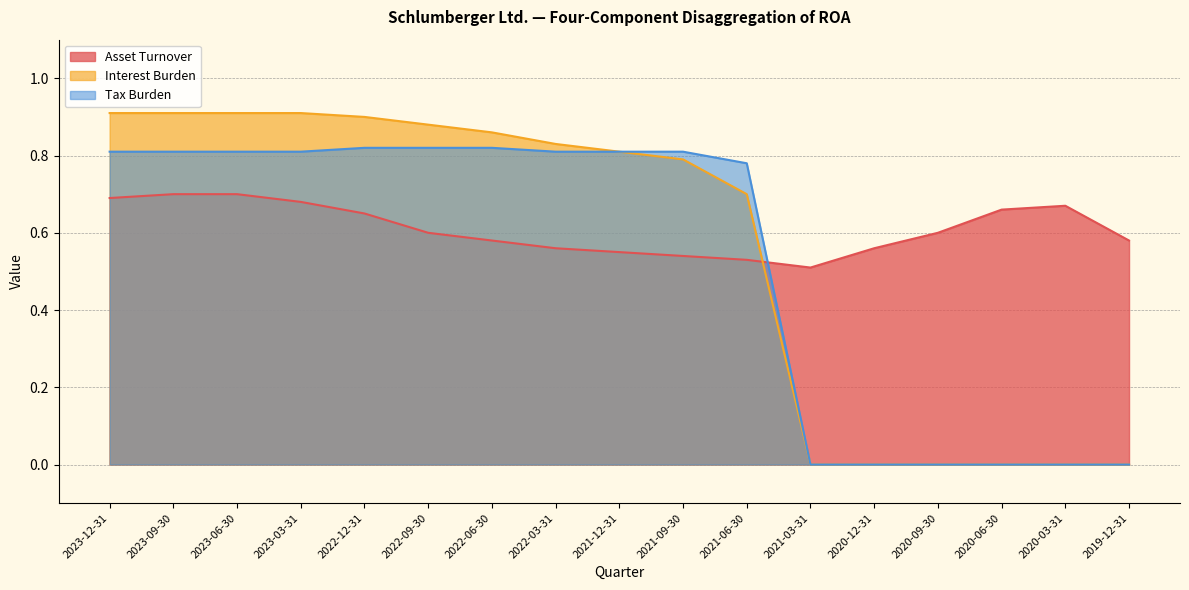

True or false: Interest Burden has more than 0 points higher than both neighbors.

False